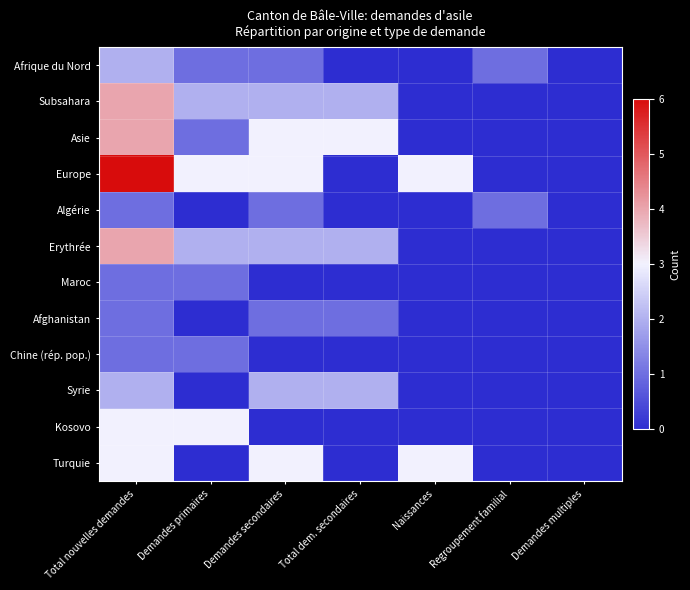

Reading left to right, extract all data points from this chart.

Afrique du Nord: Total nouvelles demandes=2	Demandes primaires=1	Demandes secondaires=1	Total dem. secondaires=0	Naissances=0	Regroupement familial=1	Demandes multiples=0
Subsahara: Total nouvelles demandes=4	Demandes primaires=2	Demandes secondaires=2	Total dem. secondaires=2	Naissances=0	Regroupement familial=0	Demandes multiples=0
Asie: Total nouvelles demandes=4	Demandes primaires=1	Demandes secondaires=3	Total dem. secondaires=3	Naissances=0	Regroupement familial=0	Demandes multiples=0
Europe: Total nouvelles demandes=6	Demandes primaires=3	Demandes secondaires=3	Total dem. secondaires=0	Naissances=3	Regroupement familial=0	Demandes multiples=0
Algérie: Total nouvelles demandes=1	Demandes primaires=0	Demandes secondaires=1	Total dem. secondaires=0	Naissances=0	Regroupement familial=1	Demandes multiples=0
Erythrée: Total nouvelles demandes=4	Demandes primaires=2	Demandes secondaires=2	Total dem. secondaires=2	Naissances=0	Regroupement familial=0	Demandes multiples=0
Maroc: Total nouvelles demandes=1	Demandes primaires=1	Demandes secondaires=0	Total dem. secondaires=0	Naissances=0	Regroupement familial=0	Demandes multiples=0
Afghanistan: Total nouvelles demandes=1	Demandes primaires=0	Demandes secondaires=1	Total dem. secondaires=1	Naissances=0	Regroupement familial=0	Demandes multiples=0
Chine (rép. pop.): Total nouvelles demandes=1	Demandes primaires=1	Demandes secondaires=0	Total dem. secondaires=0	Naissances=0	Regroupement familial=0	Demandes multiples=0
Syrie: Total nouvelles demandes=2	Demandes primaires=0	Demandes secondaires=2	Total dem. secondaires=2	Naissances=0	Regroupement familial=0	Demandes multiples=0
Kosovo: Total nouvelles demandes=3	Demandes primaires=3	Demandes secondaires=0	Total dem. secondaires=0	Naissances=0	Regroupement familial=0	Demandes multiples=0
Turquie: Total nouvelles demandes=3	Demandes primaires=0	Demandes secondaires=3	Total dem. secondaires=0	Naissances=3	Regroupement familial=0	Demandes multiples=0